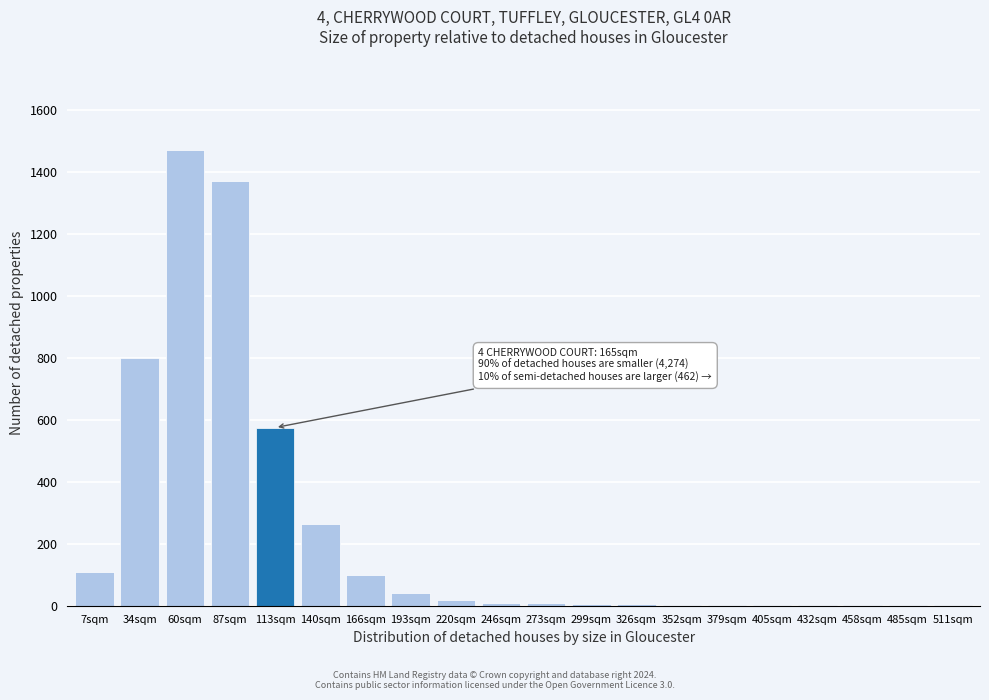

True or false: the data shows 5 at 299sqm.

True